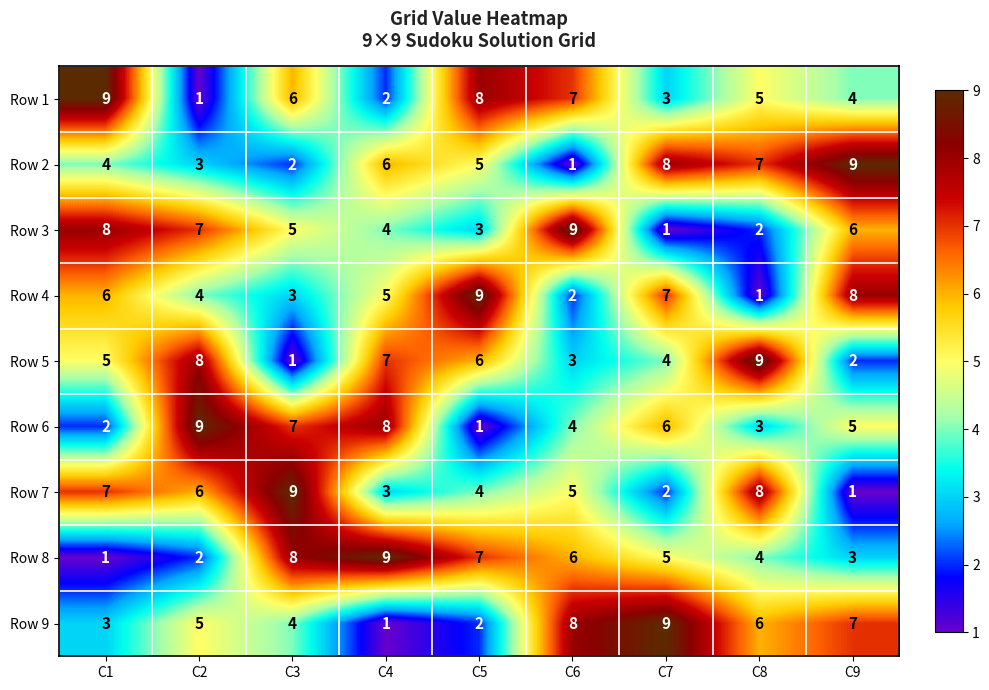

The Row 3 series shows 0 at C7. True or false?

False